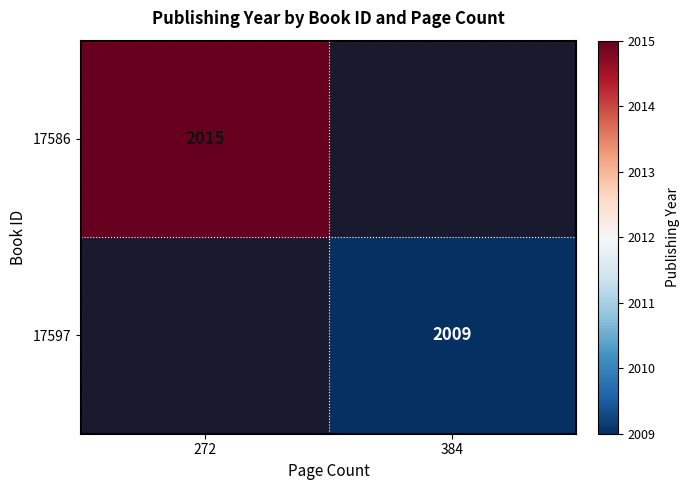

Is the value of 17597 at 384 greater than the value of 17586 at 272?

No